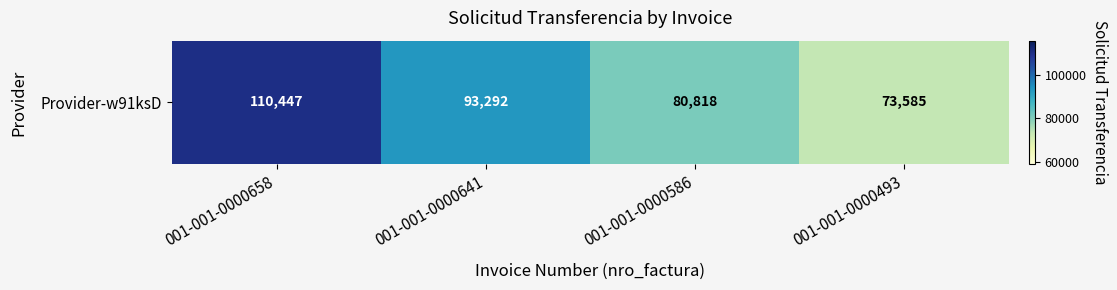

How many values are below 93292?

2